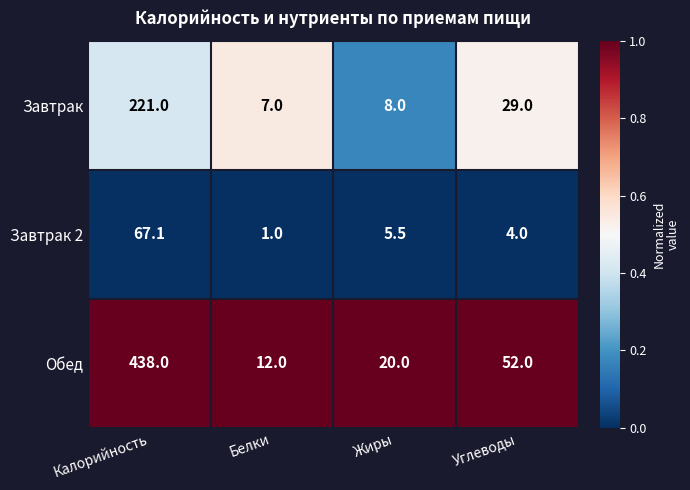

What is the maximum value shown in the chart?

438.0